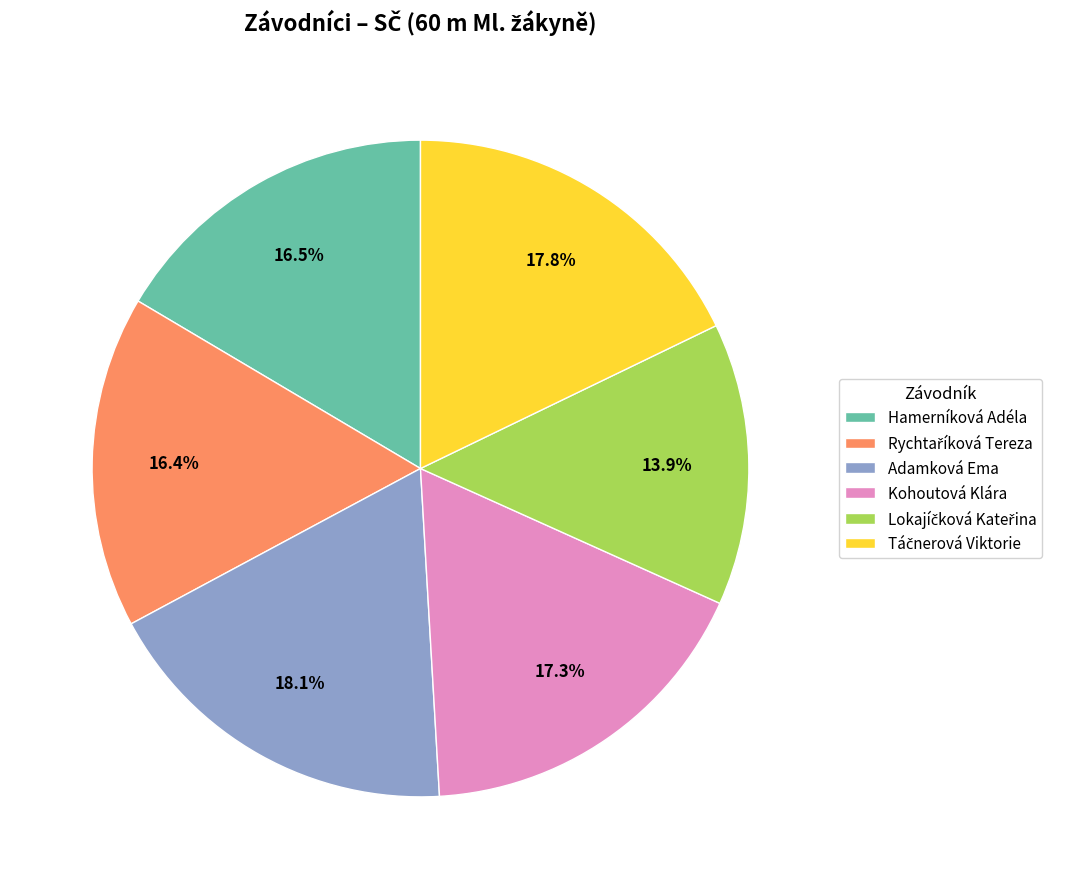

Is the sum of Adamková Ema and Hamerníková Adéla greater than half?

No